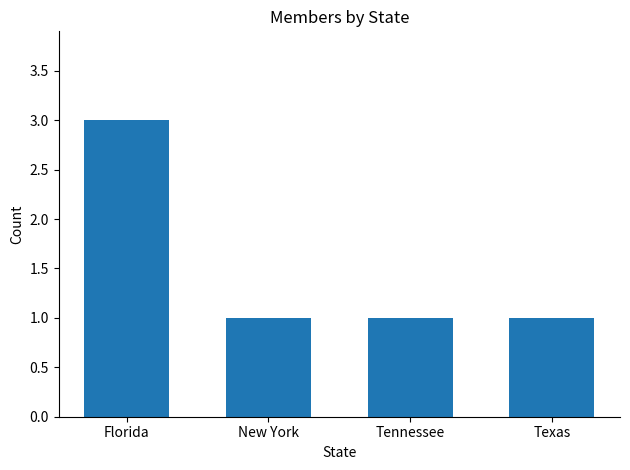

True or false: the data shows 0 at Tennessee.

False